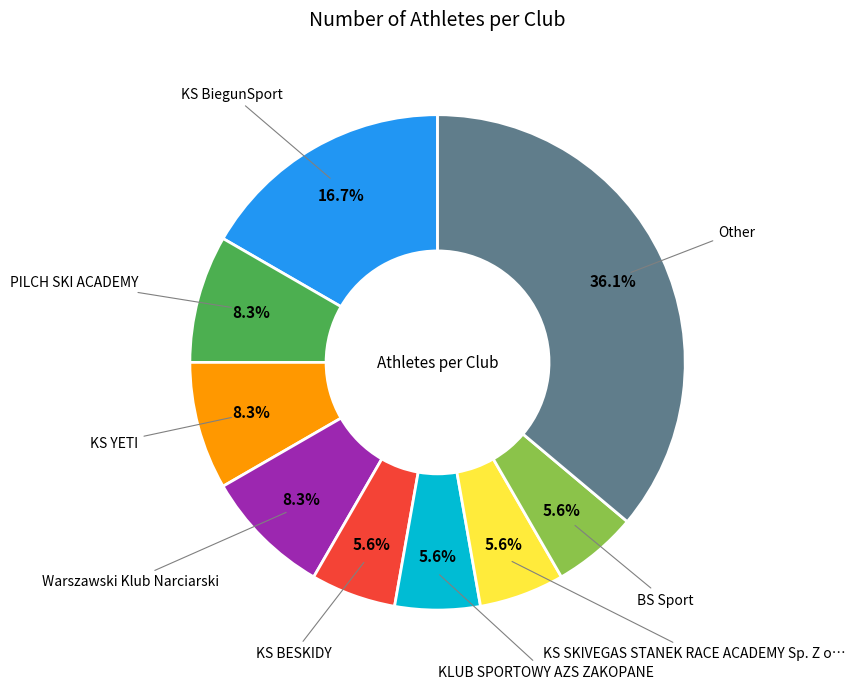

To the nearest percent, what is the average slice percentage?

11%